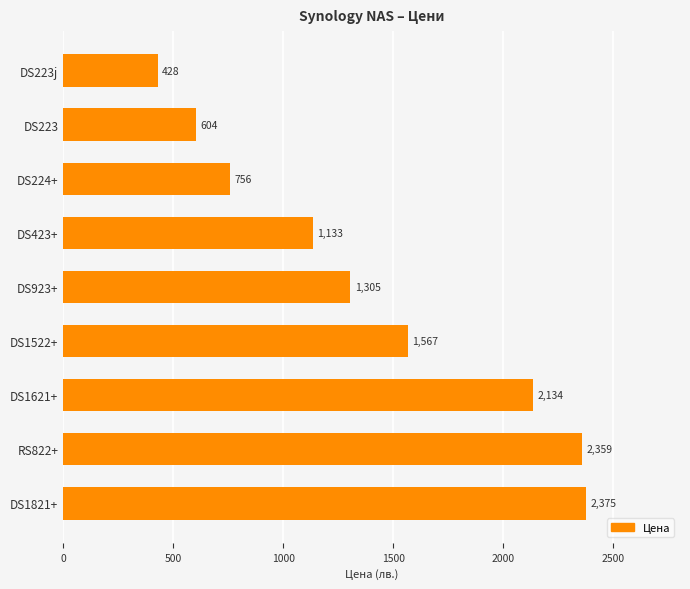

True or false: the data shows 3108.8 at DS1621+.

False